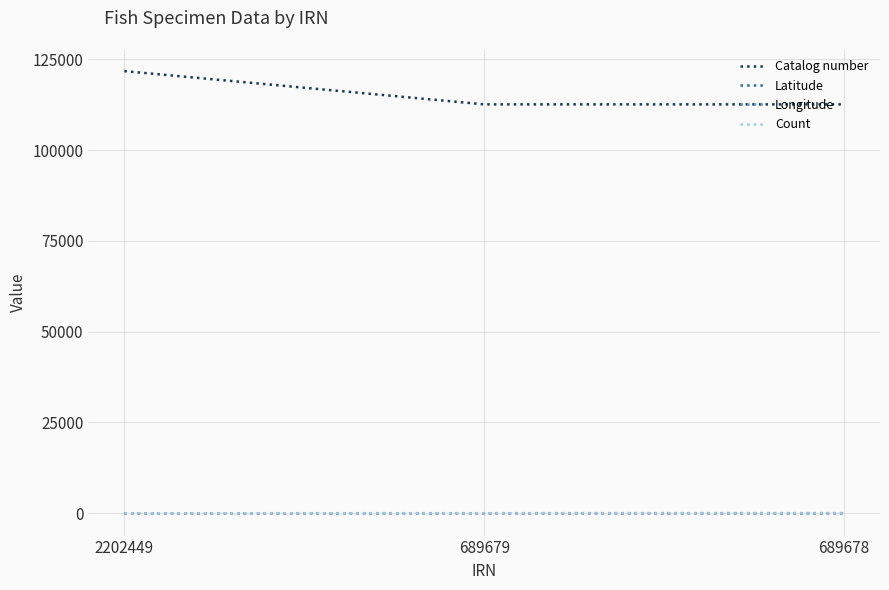

The Count series shows 8.0 at 689679. True or false?

True